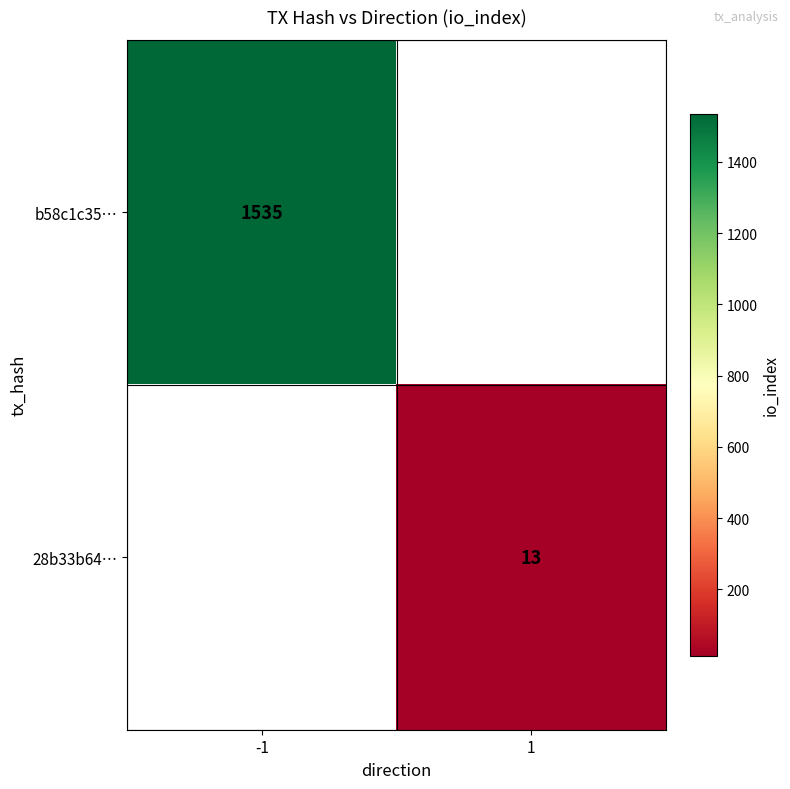

The value of b58c1c35… at -1 is 1535. True or false?

True